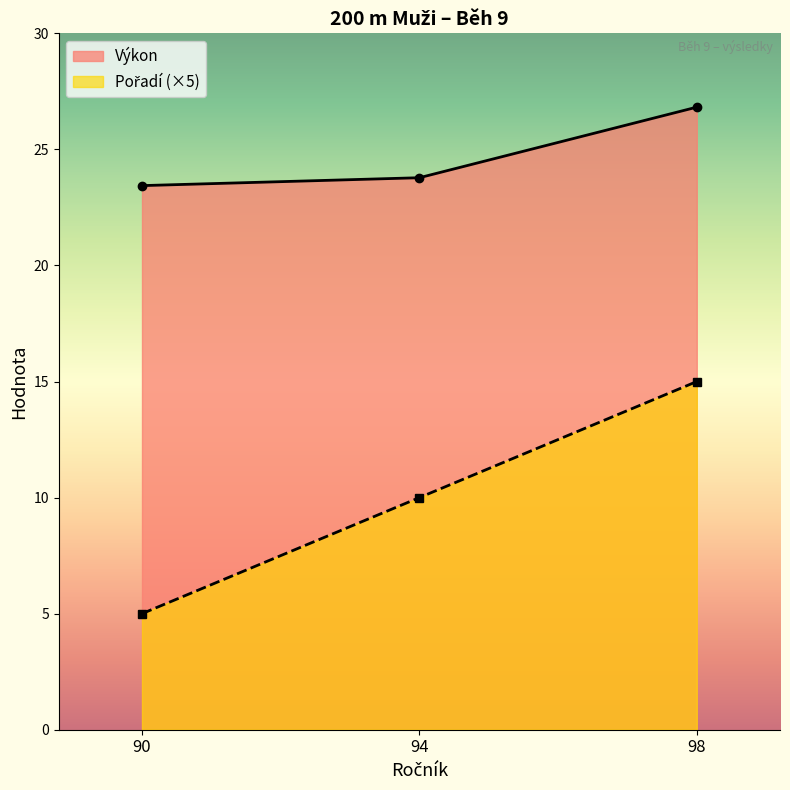

Which series has the largest total across all categories?

Výkon